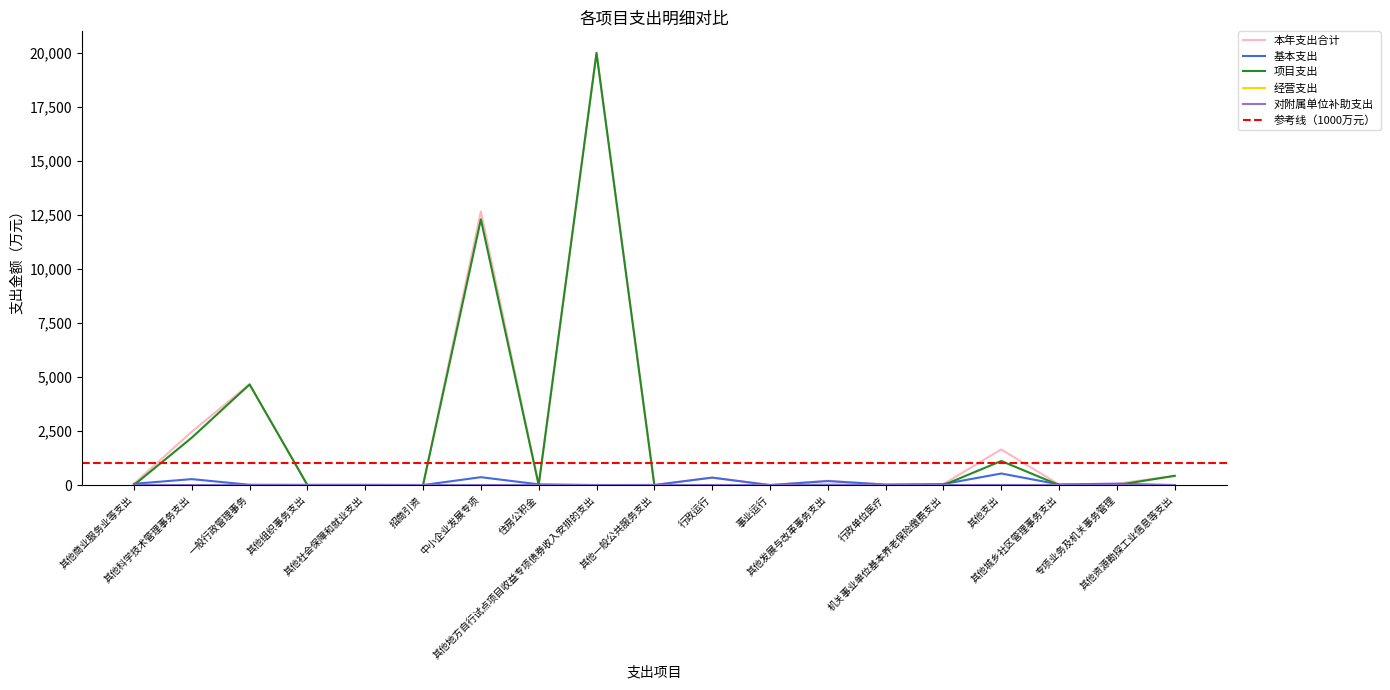

What is the spread (max minus min) of values at 其他科学技术管理事务支出?

2193.9